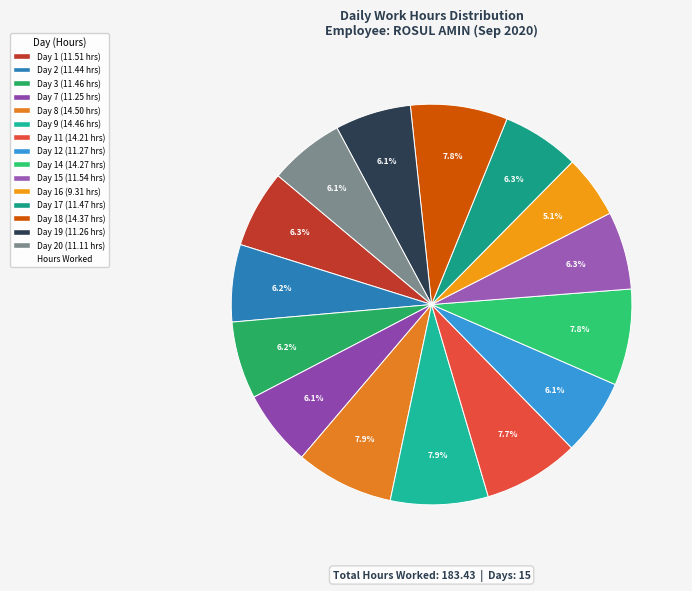

Is there any slice that represents more than half of the pie?

No